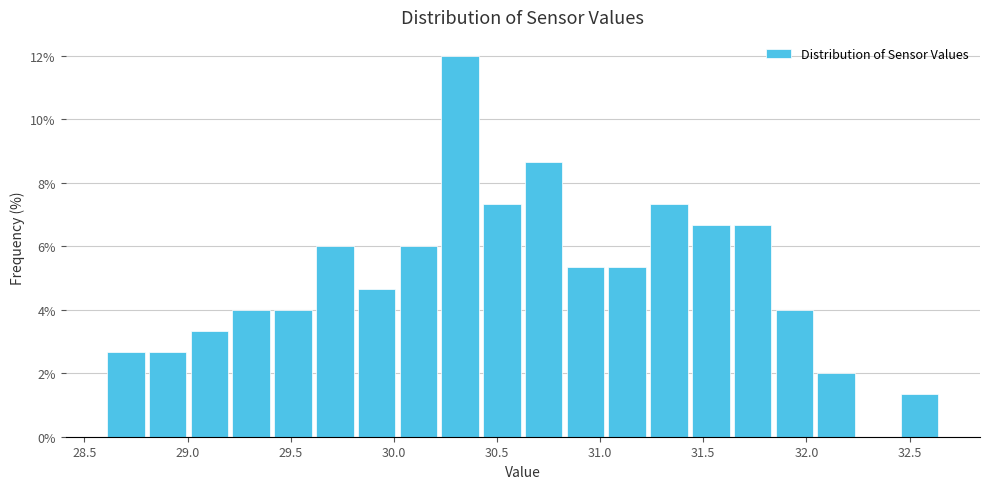

Reading left to right, transcribe this chart: for each bar, give the range it covers on the x-axis and its height. Neither the bar edges nor the heights are printed on the chart, so give them approximately, as read against the axes.

28.60 to 28.80: 2.6
28.80 to 29.00: 2.6
29.00 to 29.20: 3.4
29.20 to 29.40: 4.0
29.40 to 29.60: 4.0
29.60 to 29.80: 6.0
29.80 to 30.00: 4.6
30.00 to 30.20: 6.0
30.20 to 30.40: 12.0
30.40 to 30.65: 7.4
30.65 to 30.85: 8.6
30.85 to 31.05: 5.4
31.05 to 31.25: 5.4
31.25 to 31.45: 7.4
31.45 to 31.65: 6.6
31.65 to 31.85: 6.6
31.85 to 32.05: 4.0
32.05 to 32.25: 2.0
32.25 to 32.45: 0
32.45 to 32.65: 1.4